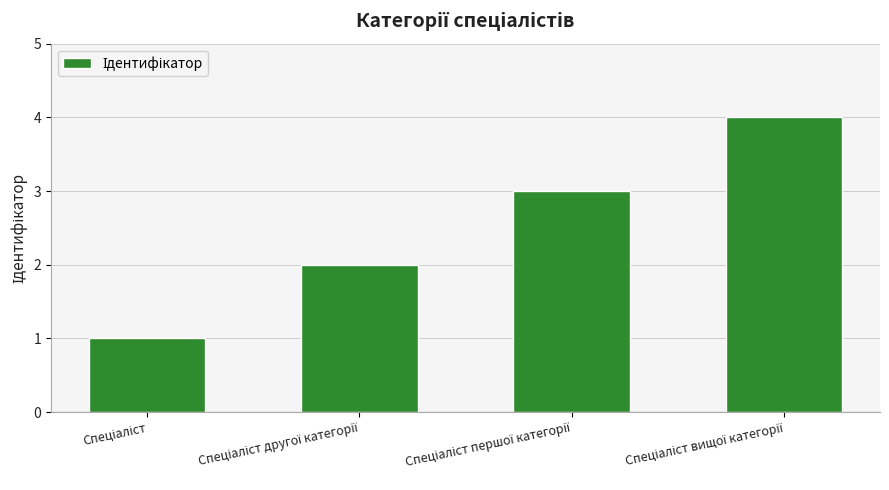

What is the sum of all values?

10